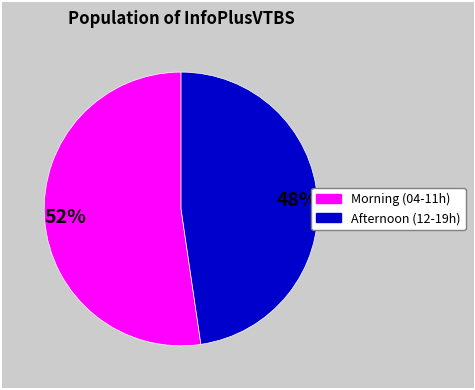

Does any single category account for the majority?

Yes